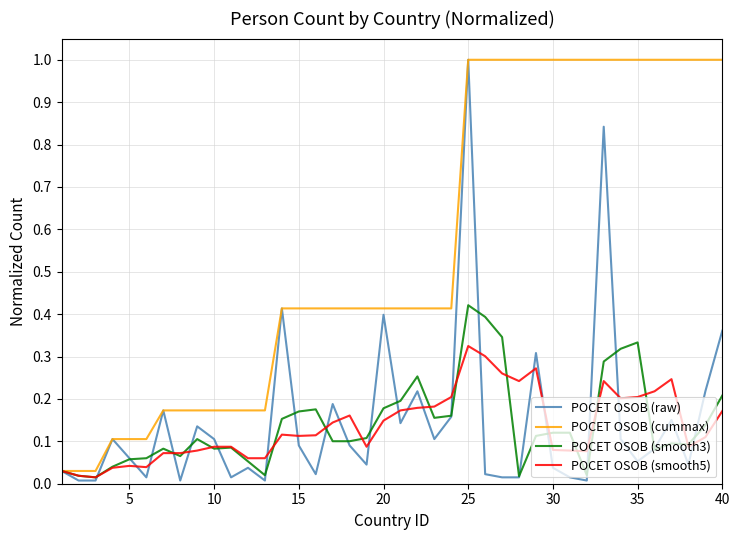

Which series has the largest total across all categories?

POCET OSOB (cummax)